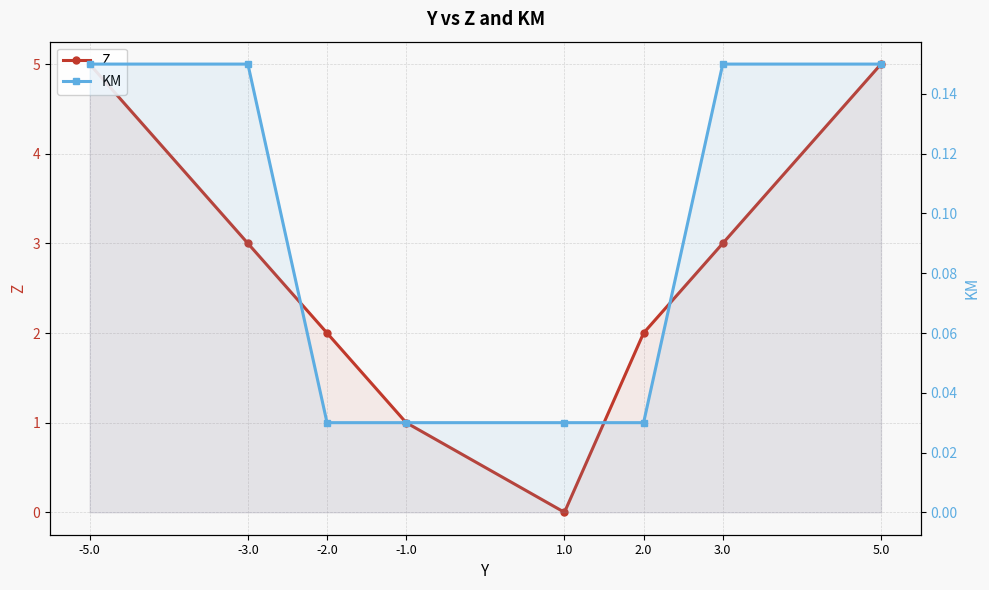

What is the difference between the second highest and second lowest values in the KM series?

0.1